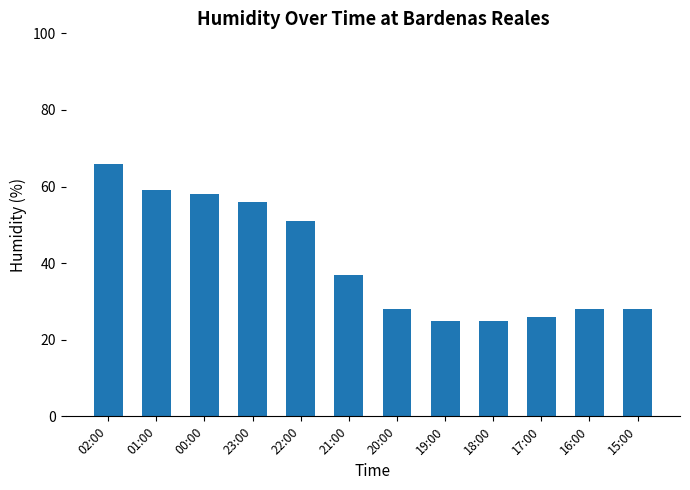

Where is the data nearest to the value 45?

22:00